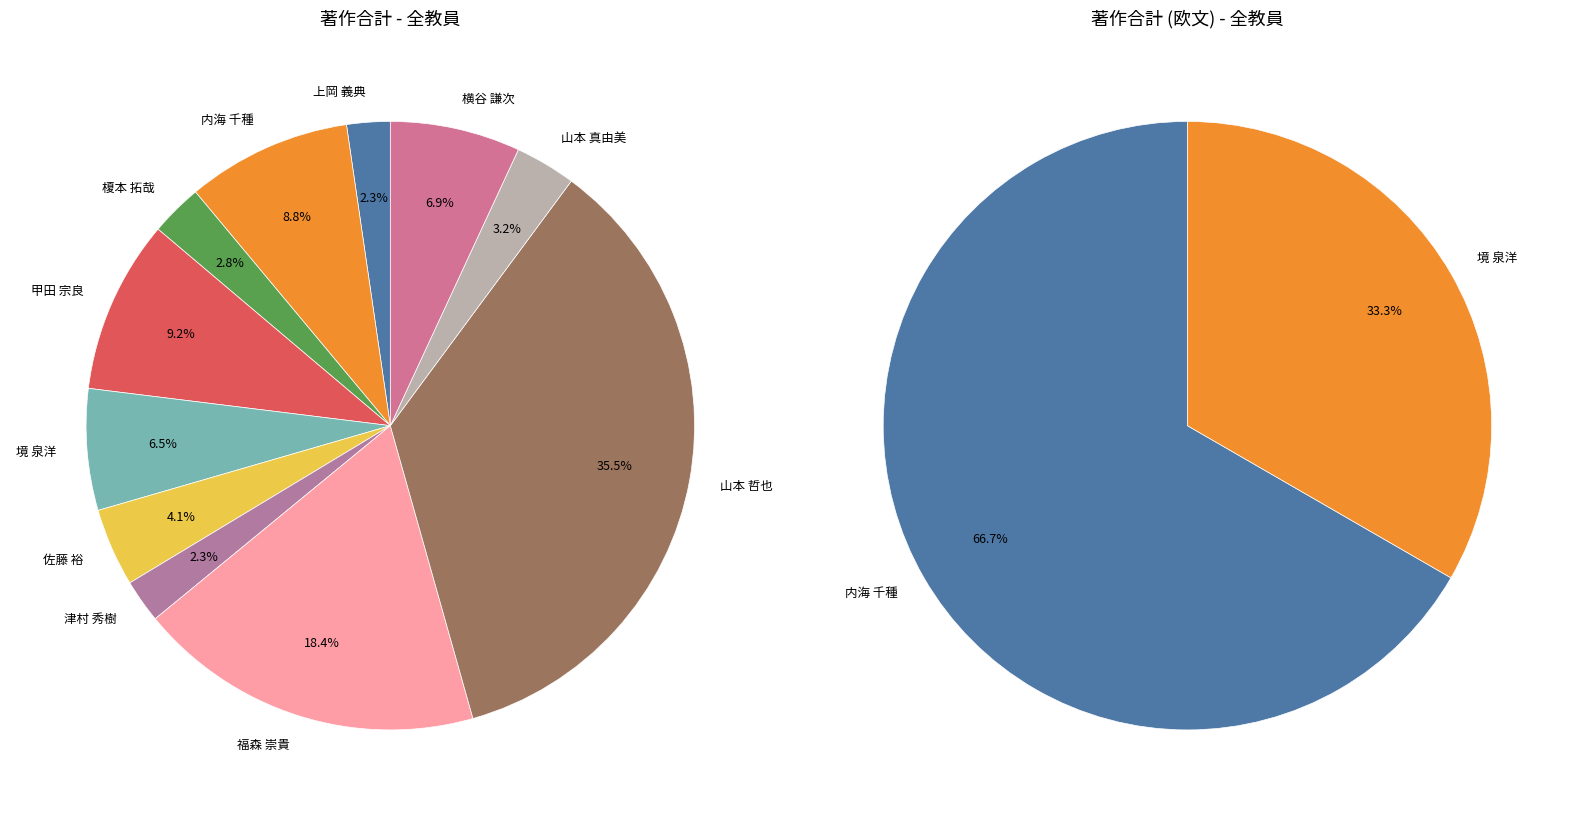

What percentage is the 甲田 宗良 slice, to the nearest percent?

9%